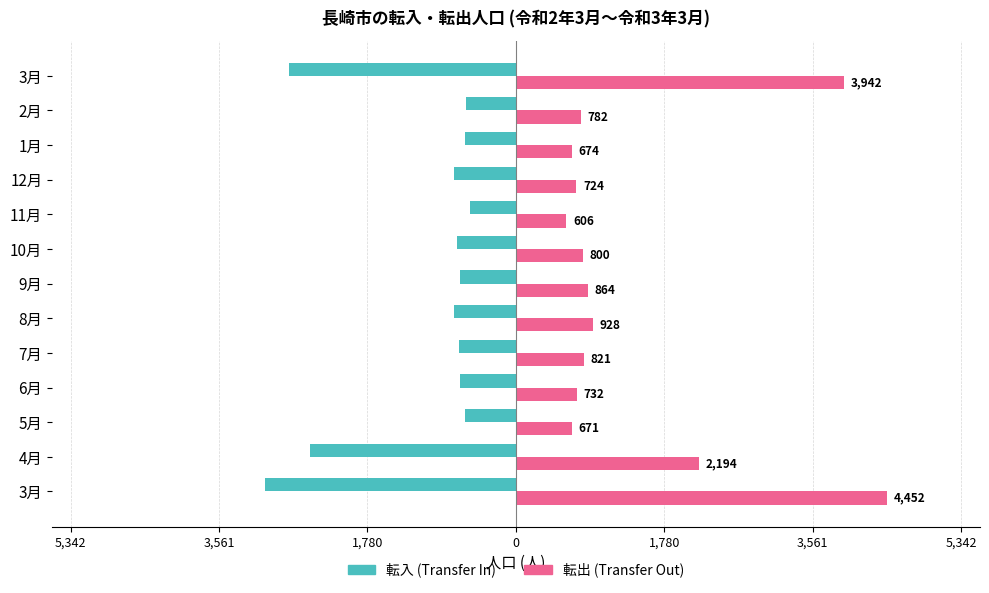

What is the sum of all 転入 (Transfer In) values?

-14789